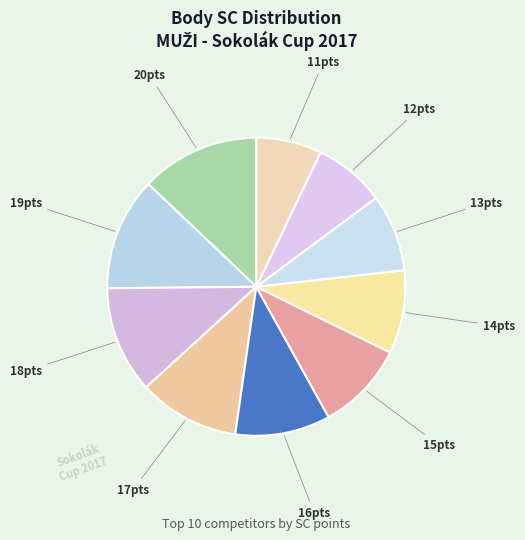

To the nearest percent, what is the difference between the largest and smallest slice percentages?

6%